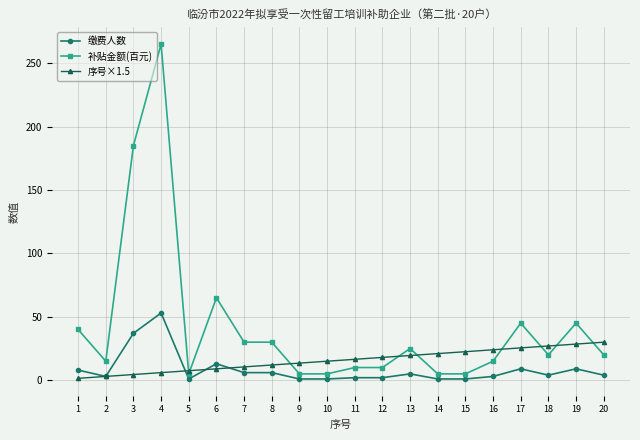

What is the approximate value of 补贴金额(百元) at 9?

5.0